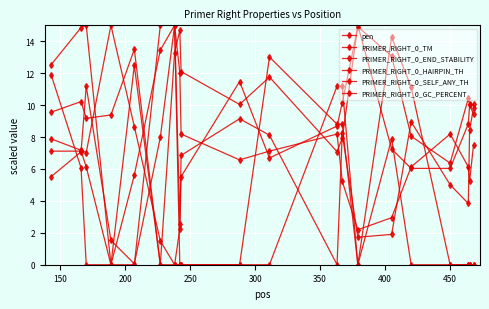

What is the value of the pen point at the 14th from the left?

14.9